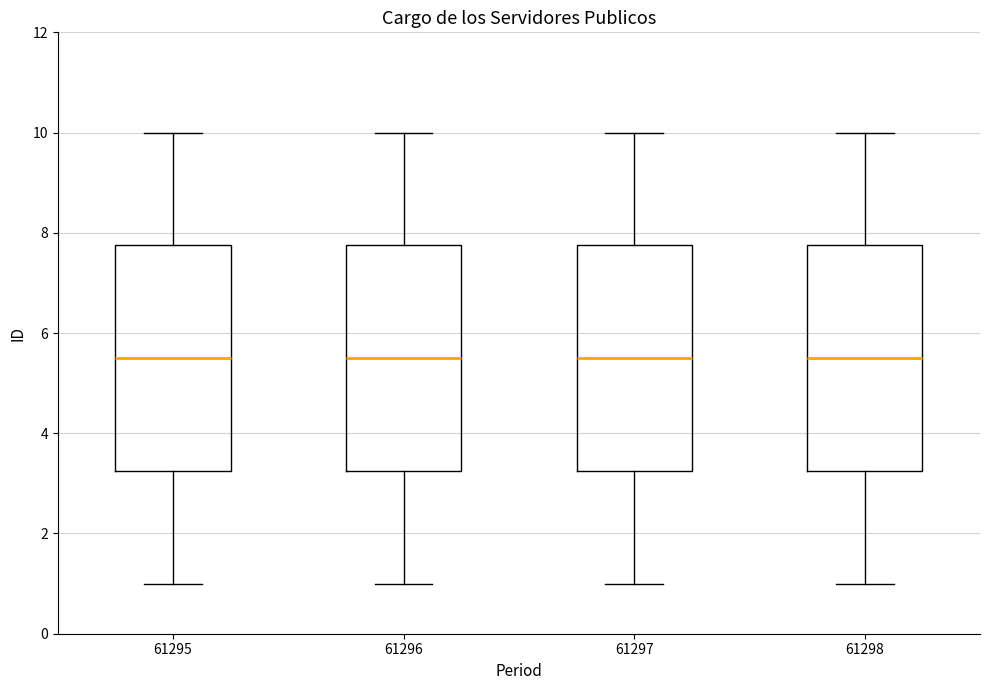

Reading left to right, read every box against the y-axis: the position of its median line, the range the box covers, and the ends of its whiskers. The values are not printed on the chart, so give them approximately, as read against the axis.

61295: median 5.6, box 3.2 to 7.8, whiskers 1.0 to 10.0
61296: median 5.6, box 3.2 to 7.8, whiskers 1.0 to 10.0
61297: median 5.6, box 3.2 to 7.8, whiskers 1.0 to 10.0
61298: median 5.6, box 3.2 to 7.8, whiskers 1.0 to 10.0